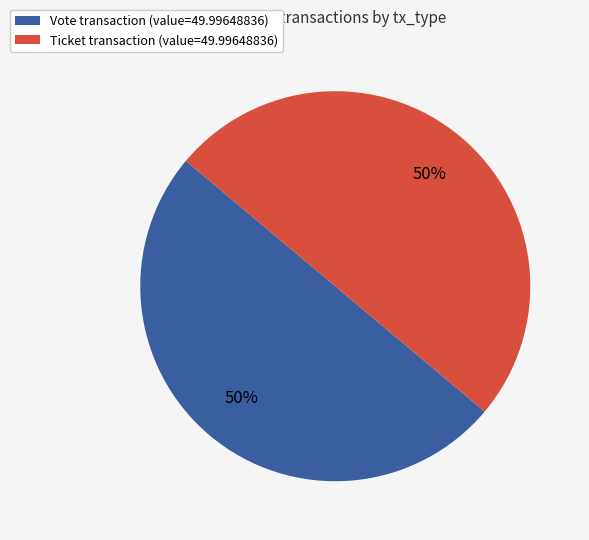

To the nearest percent, what percentage of the pie is Ticket transaction (value=49.99648836)?

50%